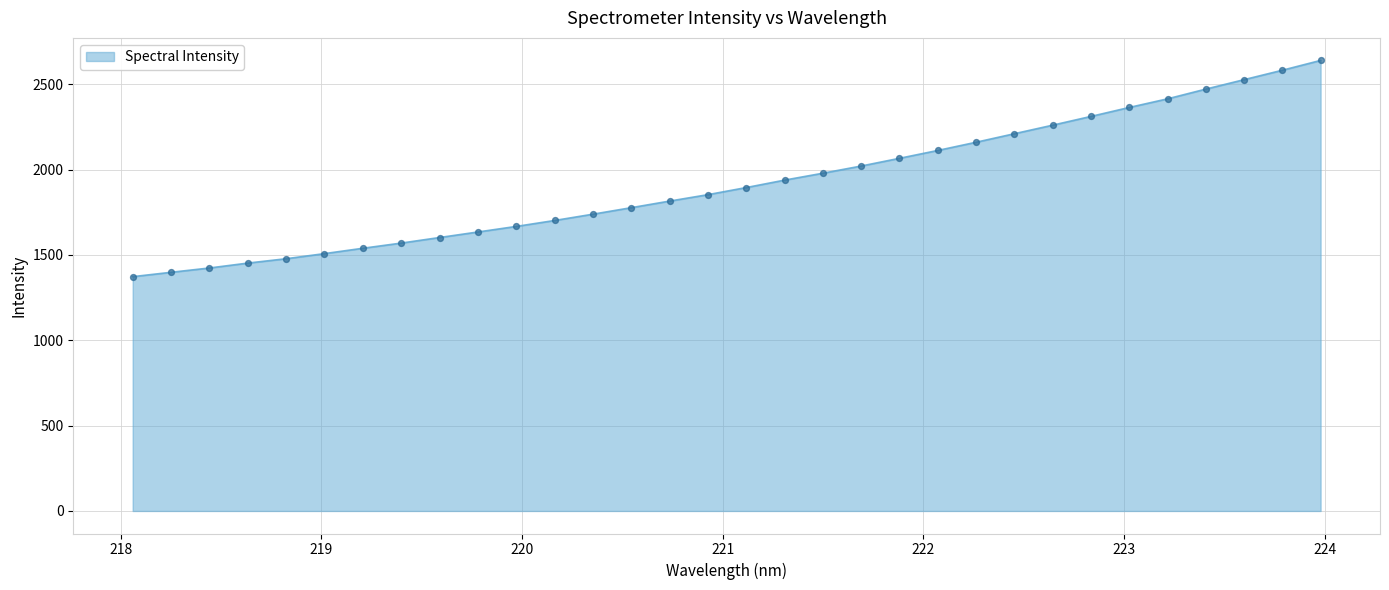

What is the difference between the maximum and minimum values?

1267.0